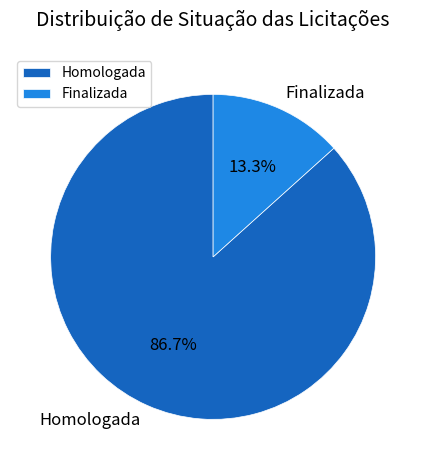

Between Finalizada and Homologada, which is larger?

Homologada